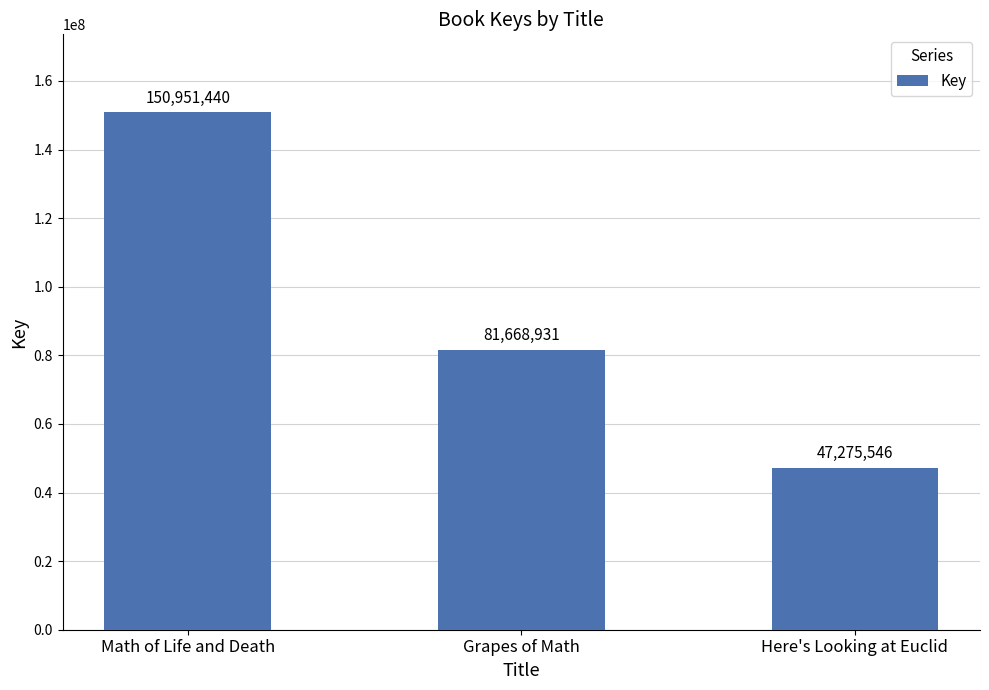

Reading left to right, extract all data points from this chart.

Math of Life and Death=150951440	Grapes of Math=81668931	Here's Looking at Euclid=47275546